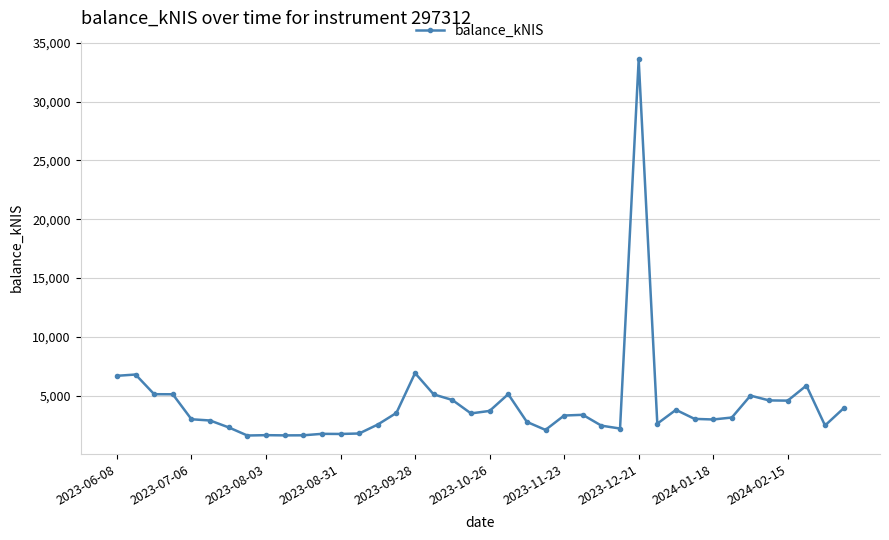

True or false: there are more than 1 points higher than both neighbors.

True